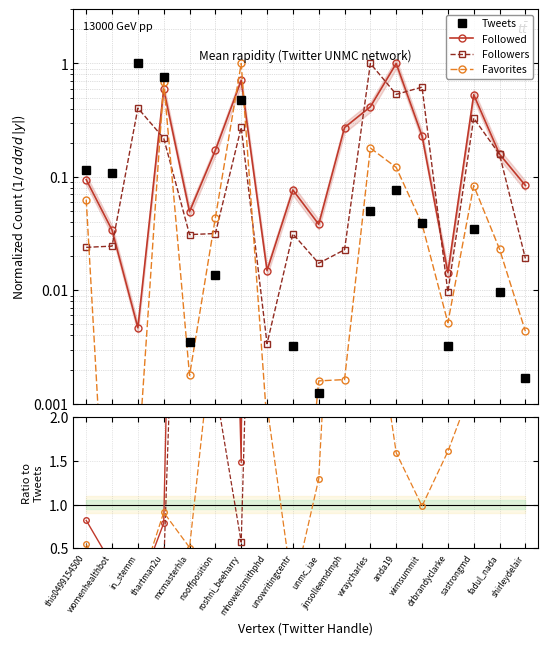

How many lines are shown in the chart?

4